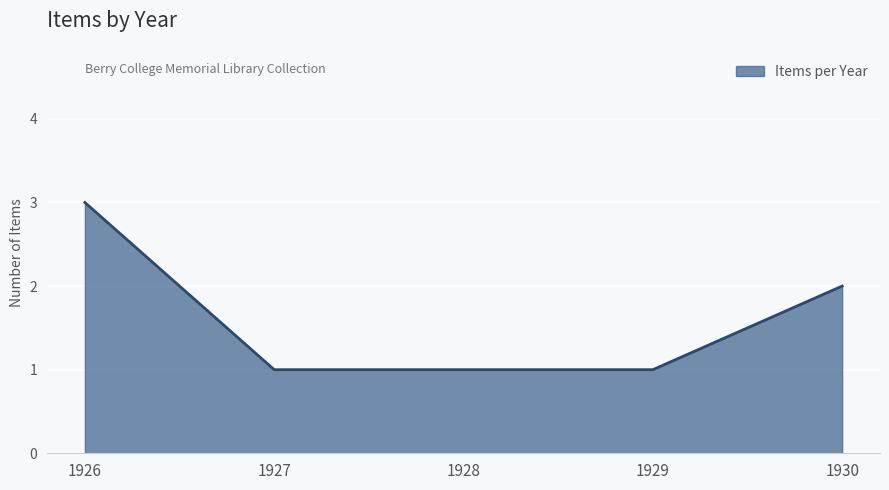

How many categories are shown in the chart?

5